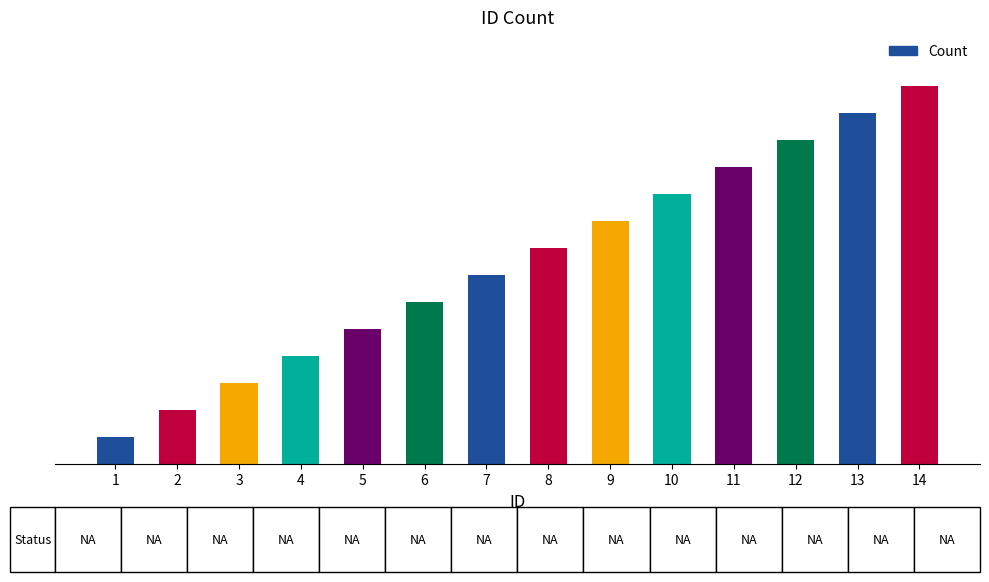

Does the chart contain any negative values?

No